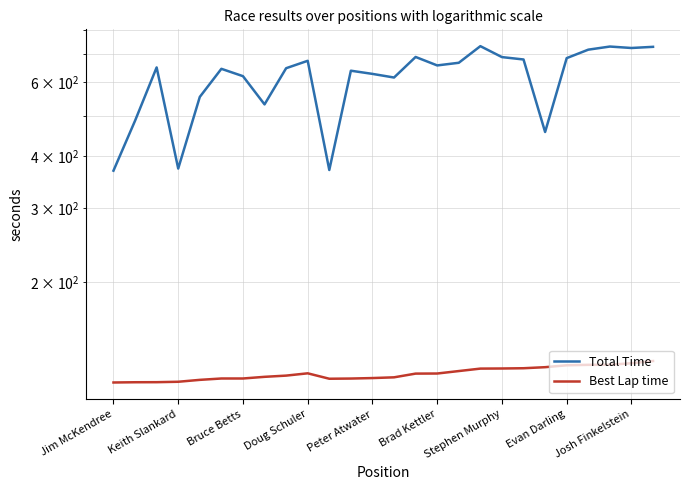

How many interior local peaks does the Best Lap time series have?

1